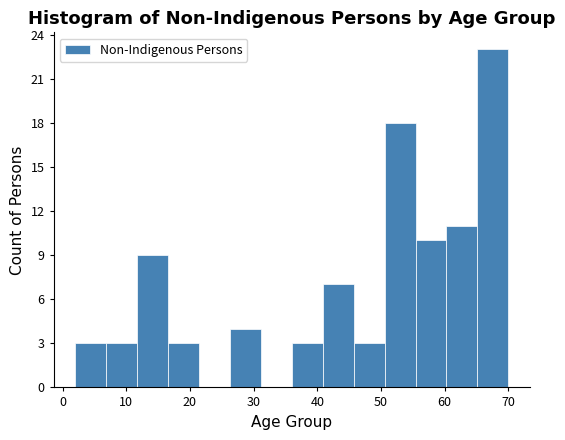

What is the height of the bar covering 12 to 17 on the x-axis? Neither the bar edges nor the heights are printed on the chart, so give them approximately, as read against the axes.

9